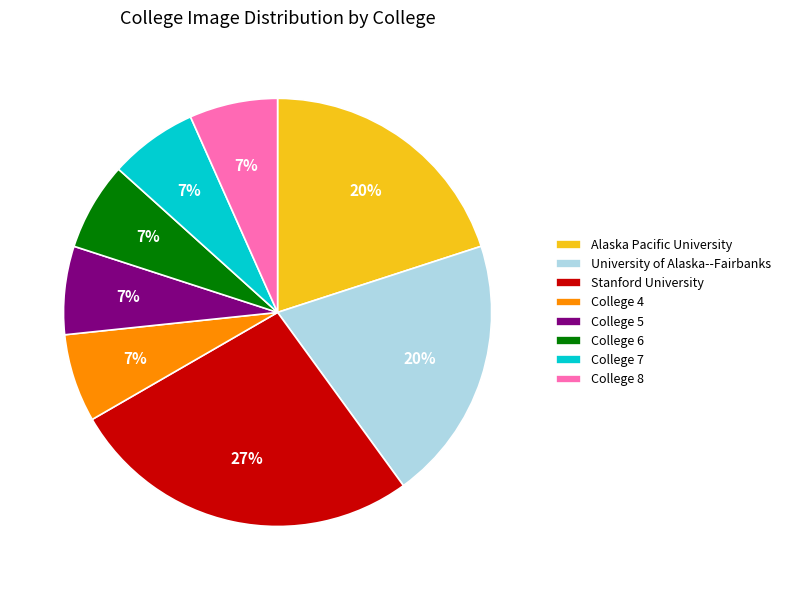

Do Alaska Pacific University and College 5 together represent more than half of the pie?

No